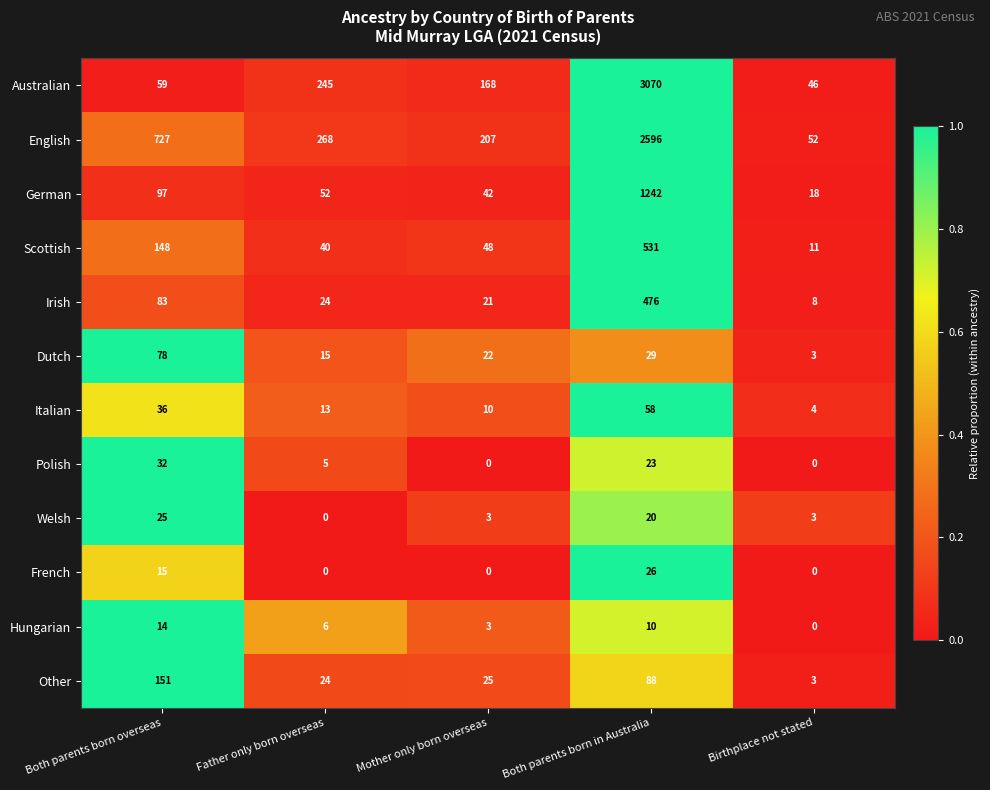

At which category is the sum across all series the highest?

Both parents born in Australia